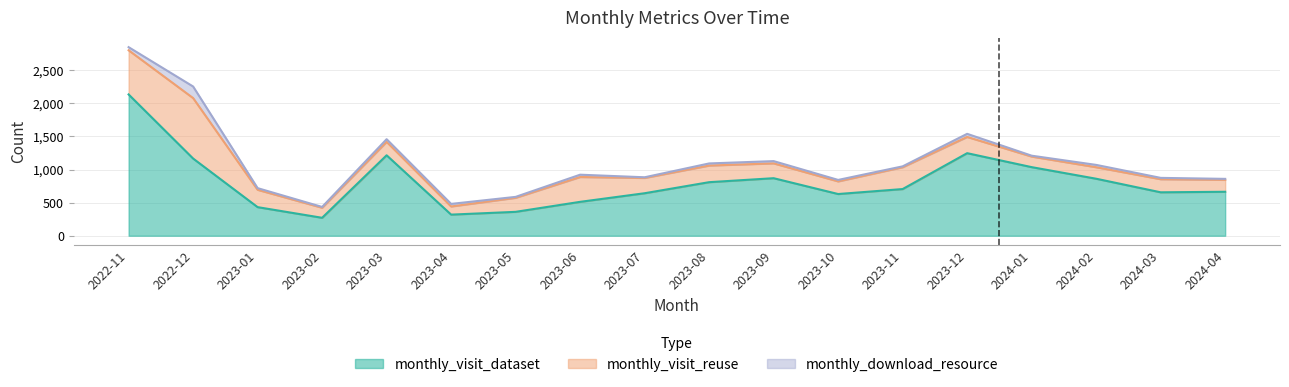

Which series changed the most between 2023-04 and 2023-08?

monthly_visit_dataset